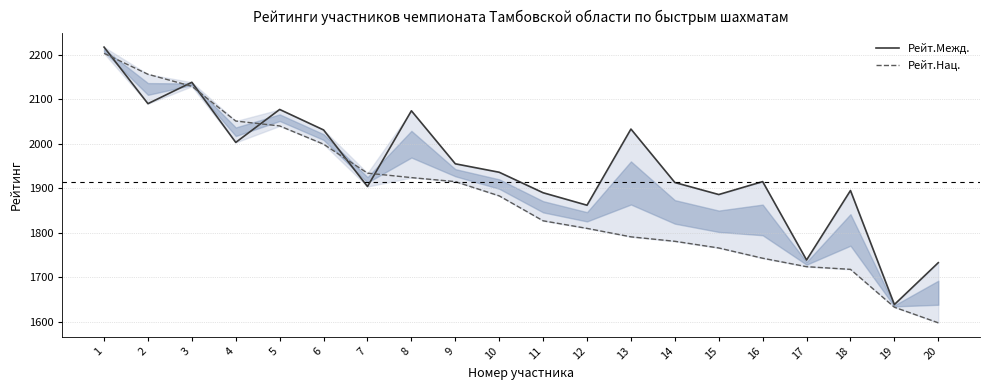

The Рейт.Нац. series shows 1173 at 18. True or false?

False